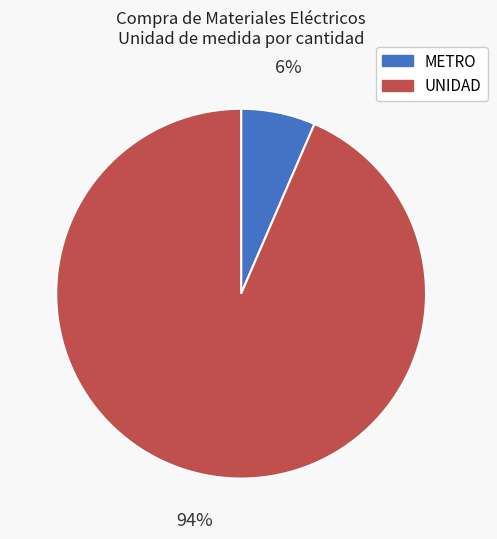

Which has a higher value, METRO or UNIDAD?

UNIDAD